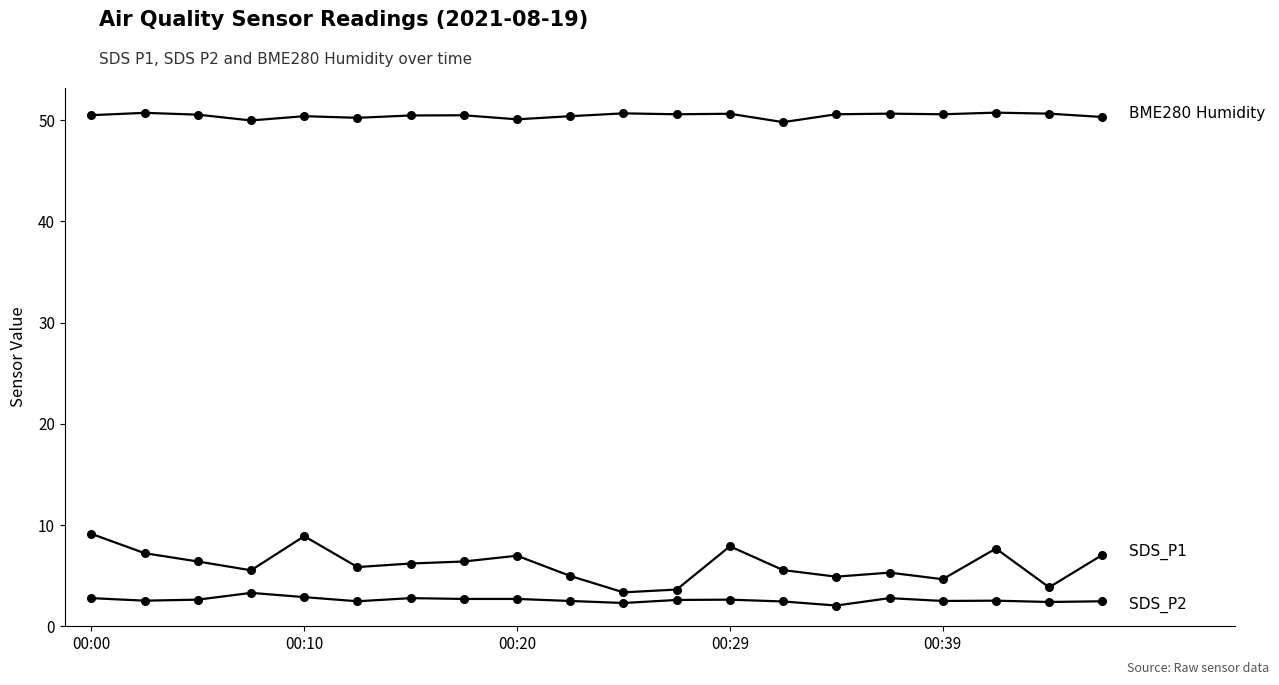

Does the chart have visible grid lines?

No